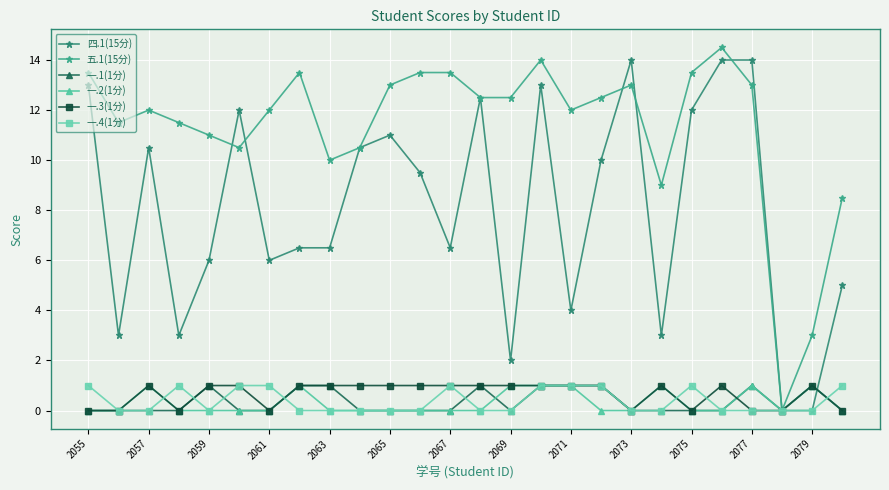

What is the maximum value shown in the chart?

14.5